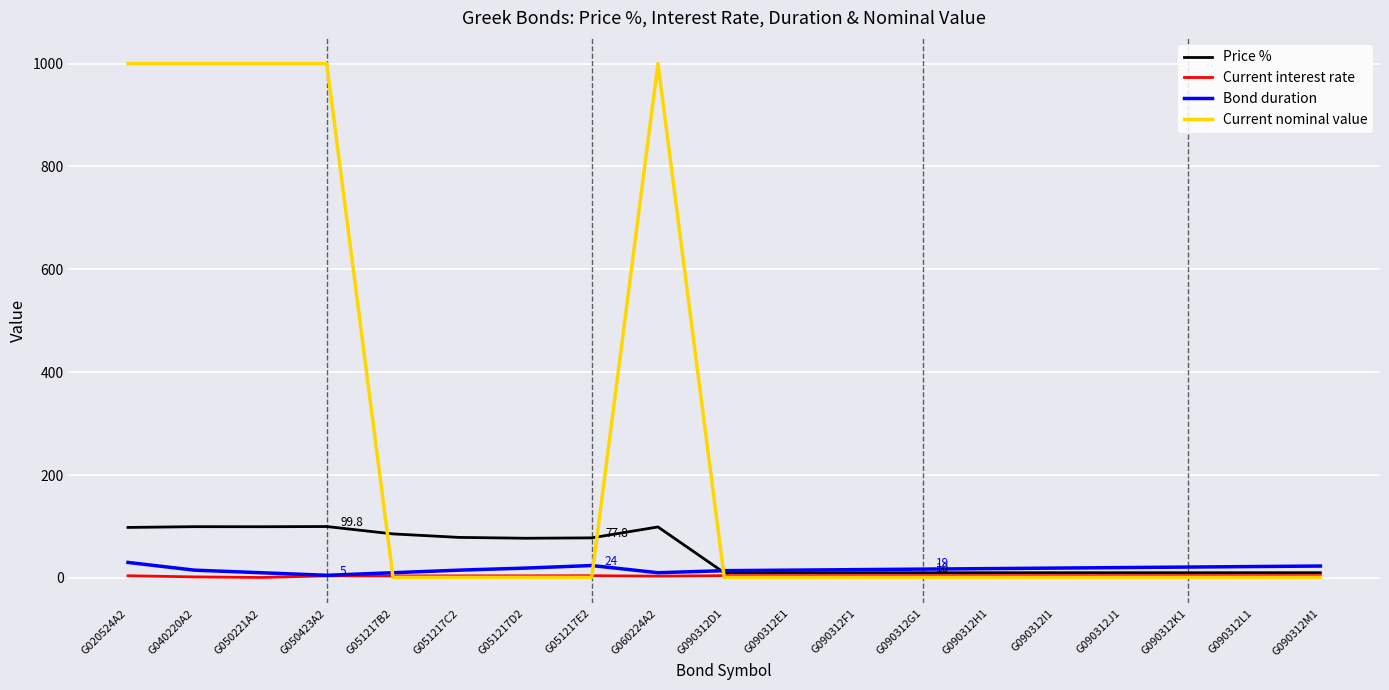

The value of Bond duration at G090312L1 is 22.0. True or false?

True